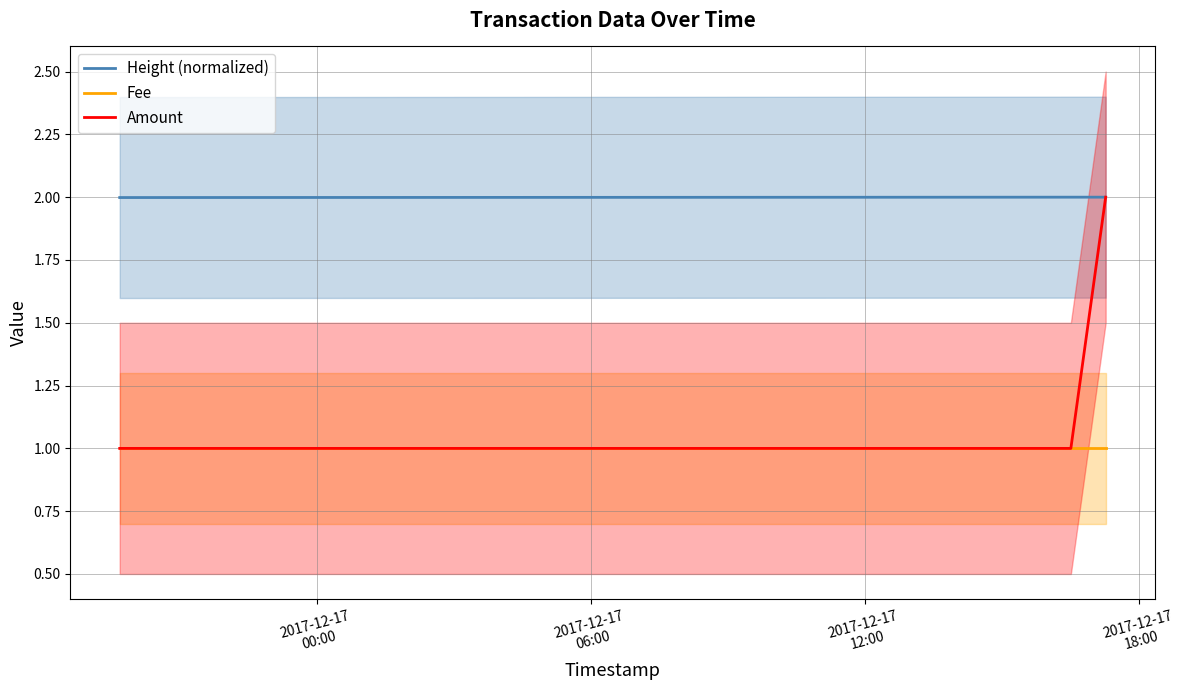

What is the value of the Amount point at the 3rd from the left?

1.0